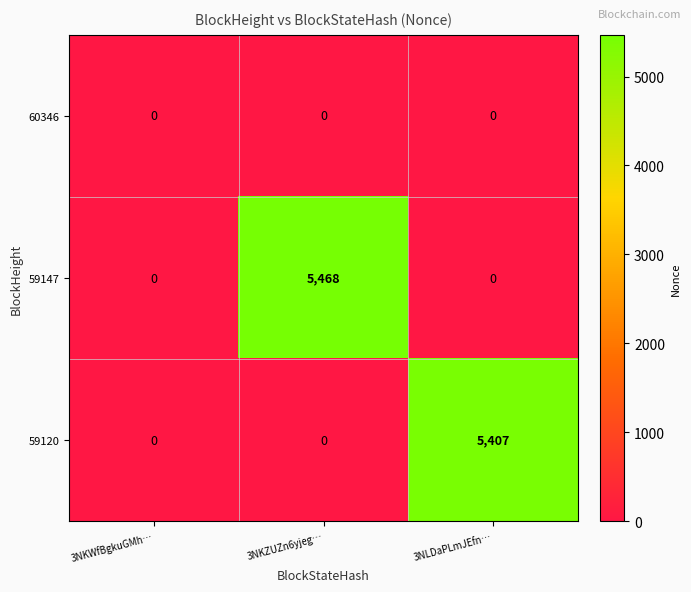

How many 59147 values are between 0 and 5468?

3